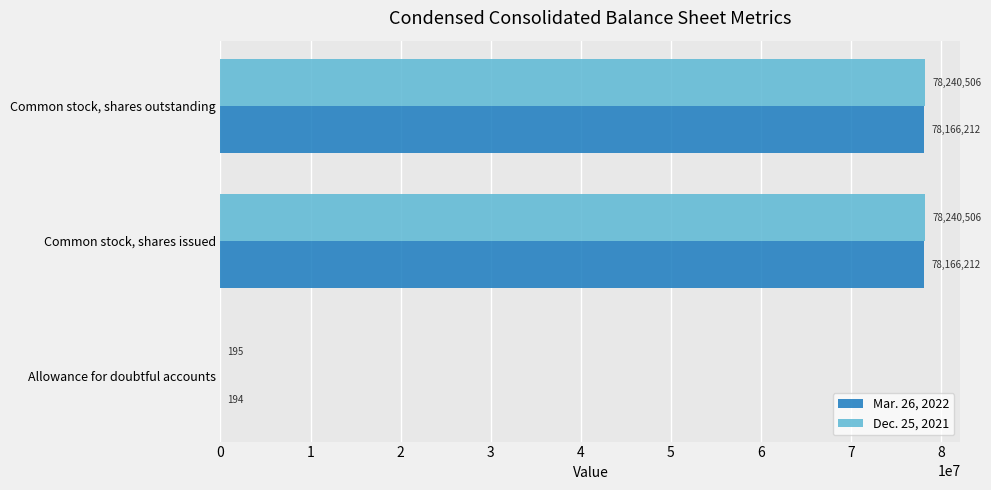

Read the Dec. 25, 2021 value at Common stock, shares issued, to the nearest 50.

78240500